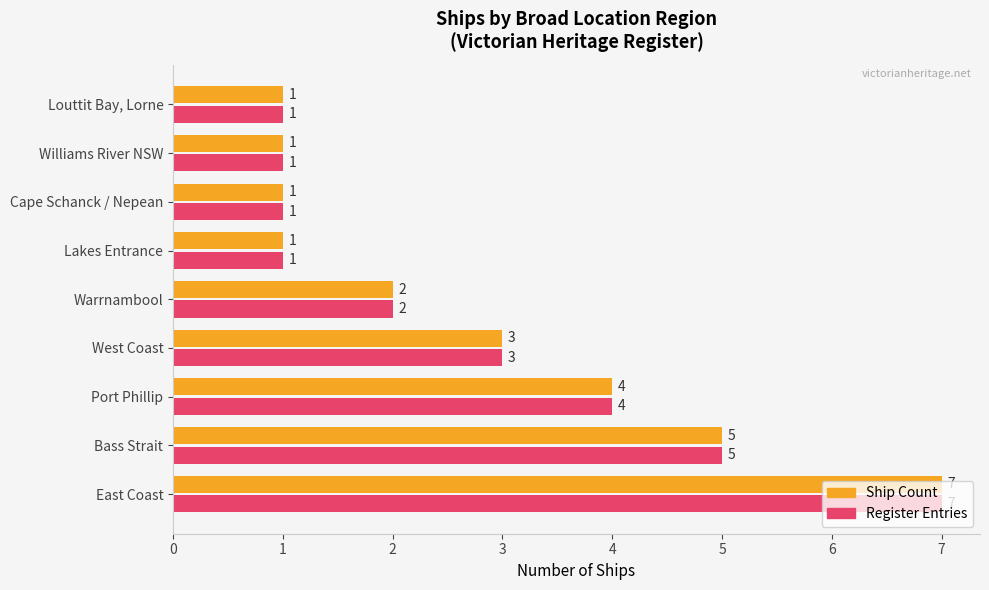

What are all the series names shown in the legend?

Ship Count, Register Entries